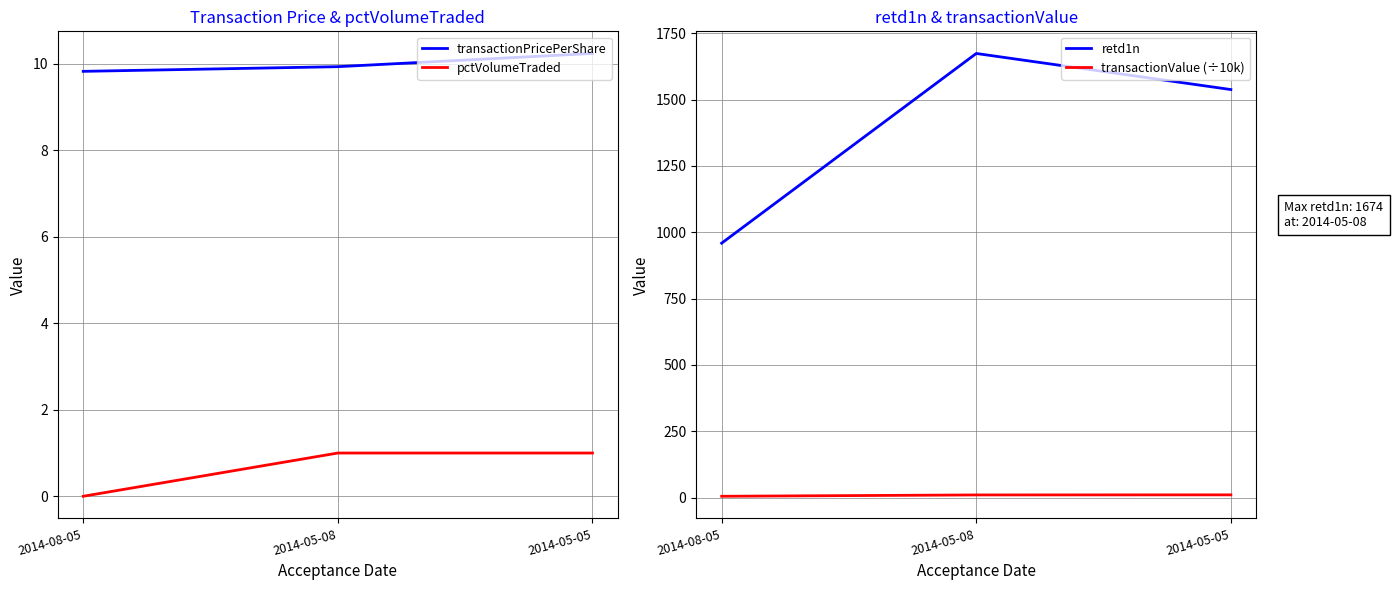

Reading right to left, transcribe all the data shown in this chart.

transactionPricePerShare: 10.2	9.9	9.8
pctVolumeTraded: 1.0	1.0	0.0
retd1n: 1538.0	1674.0	959.0
transactionValue (÷10k): 10.2	9.9	4.9